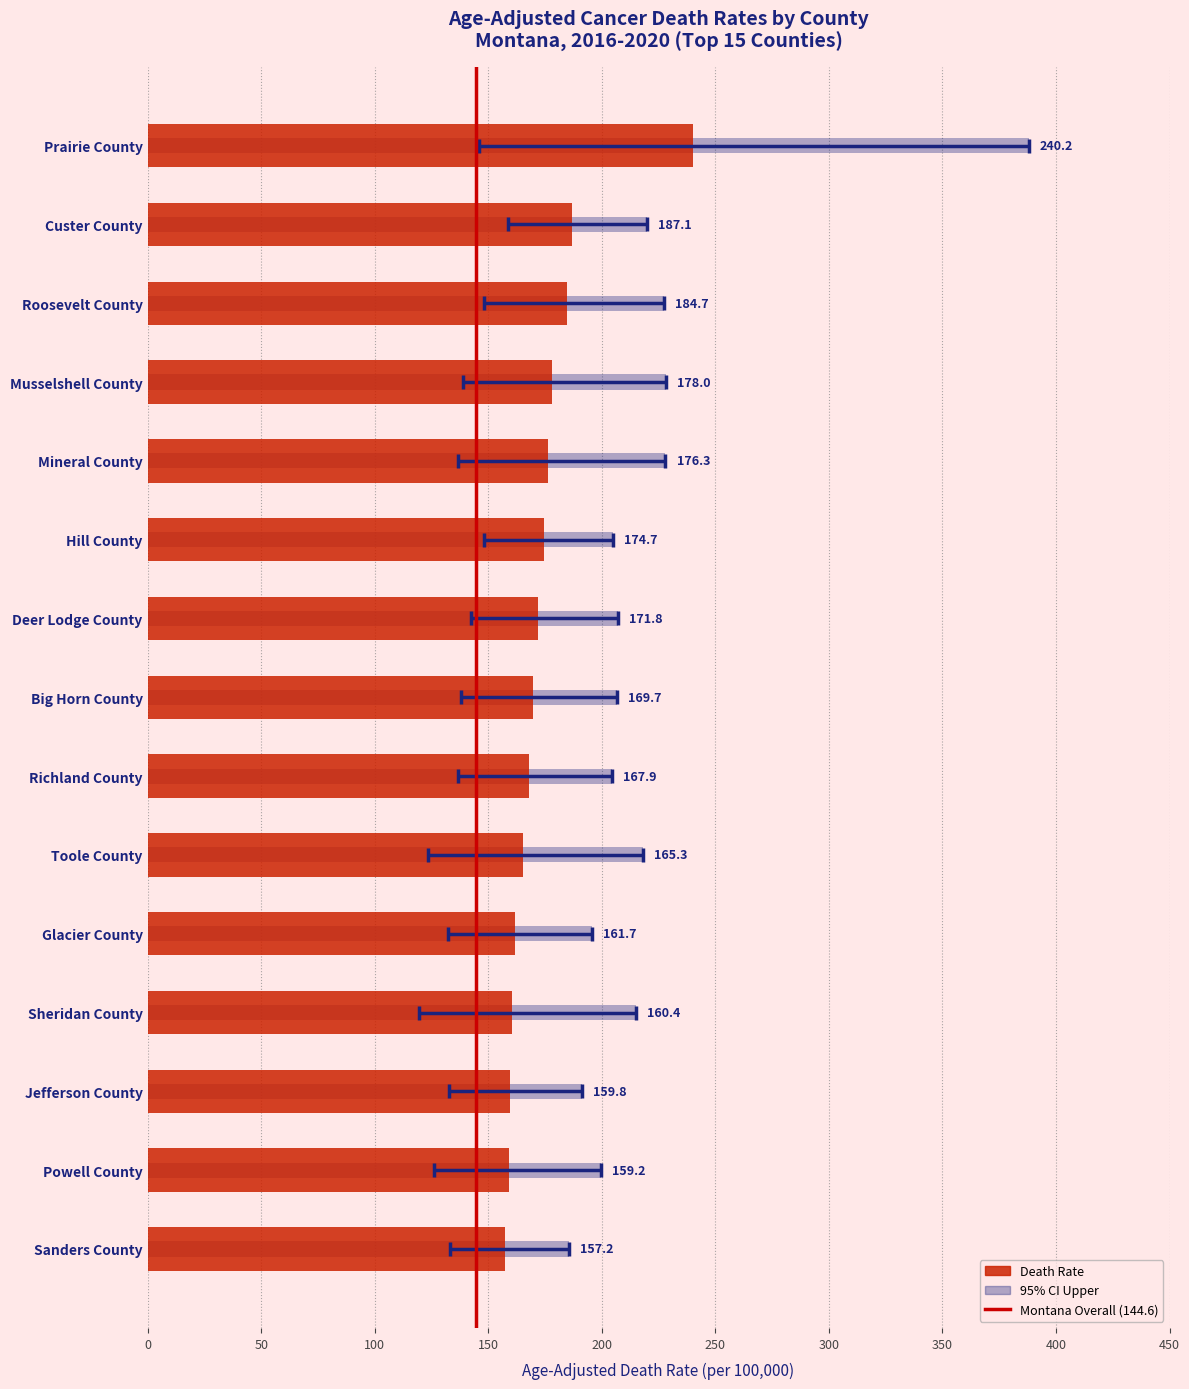

Which series changed the most between Mineral County and Big Horn County?

Upper CI